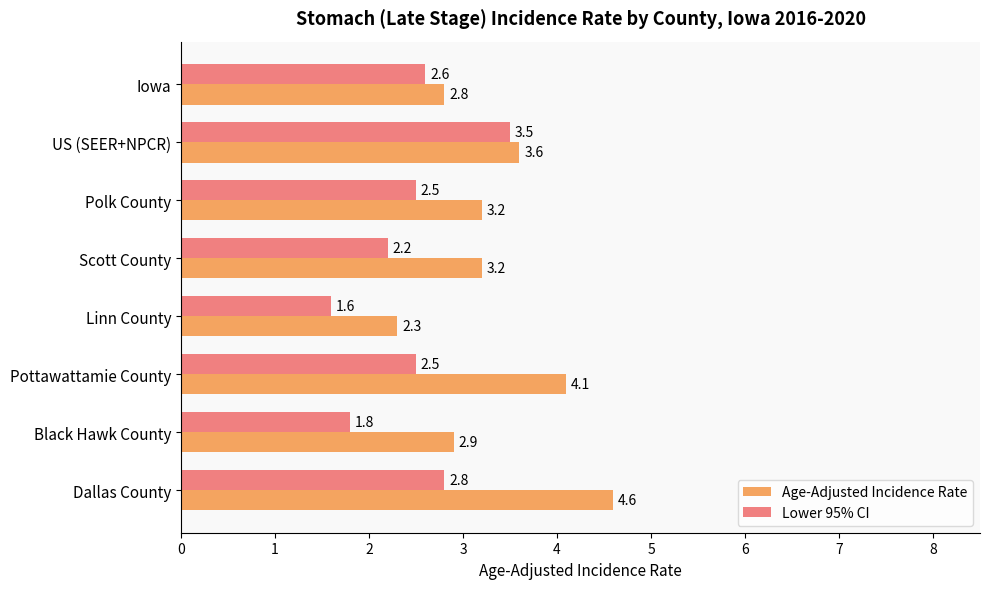

Where is Age-Adjusted Incidence Rate nearest to the value 3?

Black Hawk County